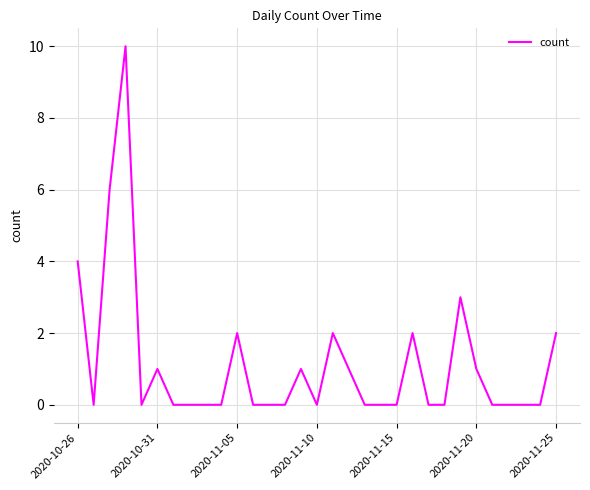

What is the greatest value displayed?

10